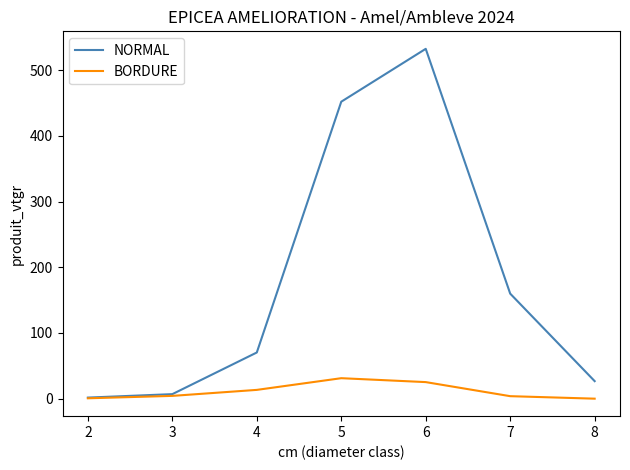

What is the sum of the BORDURE values at 3 and 2?

4.8